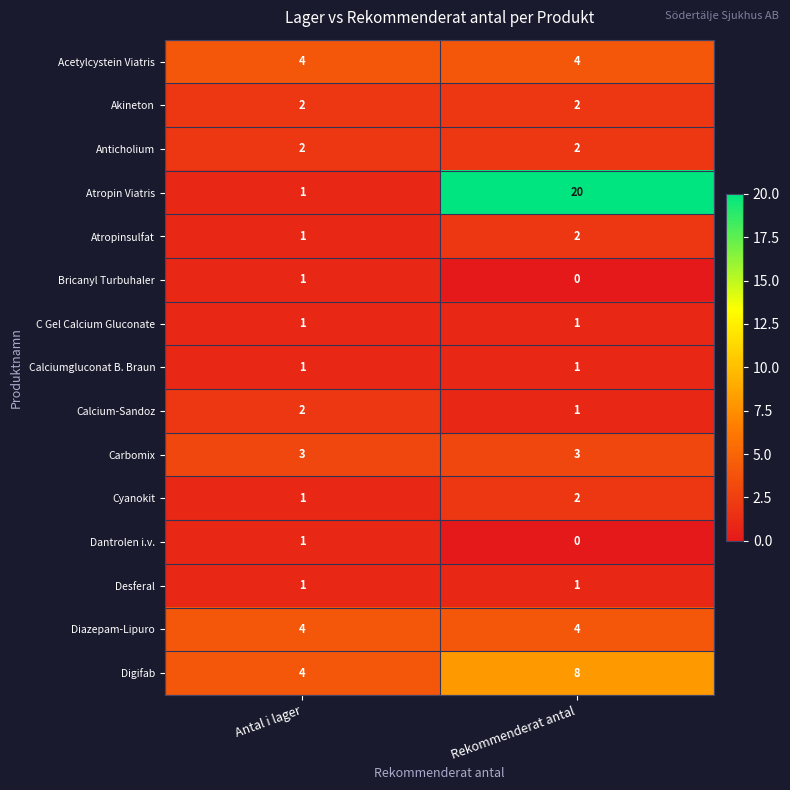

How many distinct data groups are displayed?

15